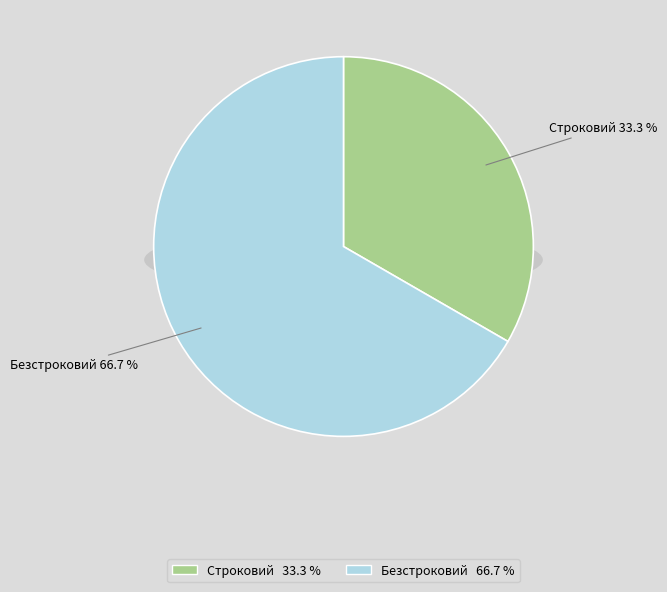

Rank the categories by value from lowest to highest.

Строковий, Безстроковий